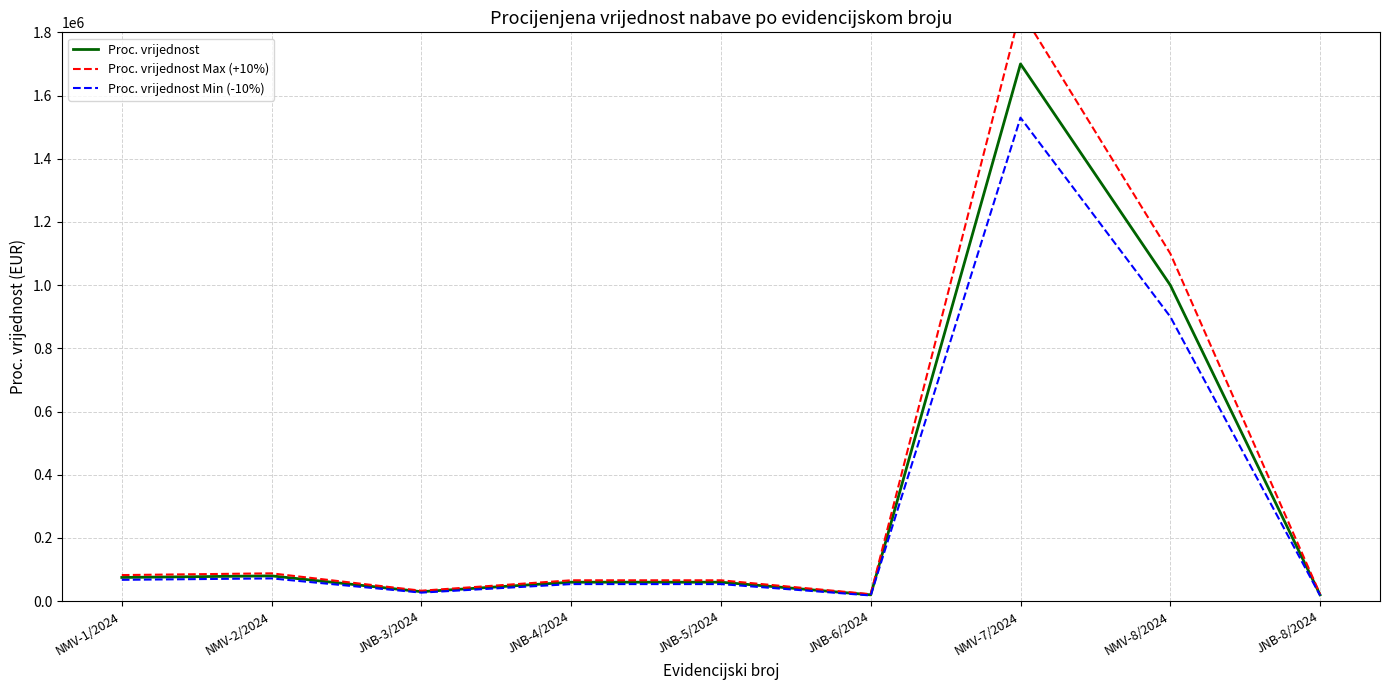

The value of Proc. vrijednost Max (+10%) at NMV-2/2024 is 88000.0. True or false?

True